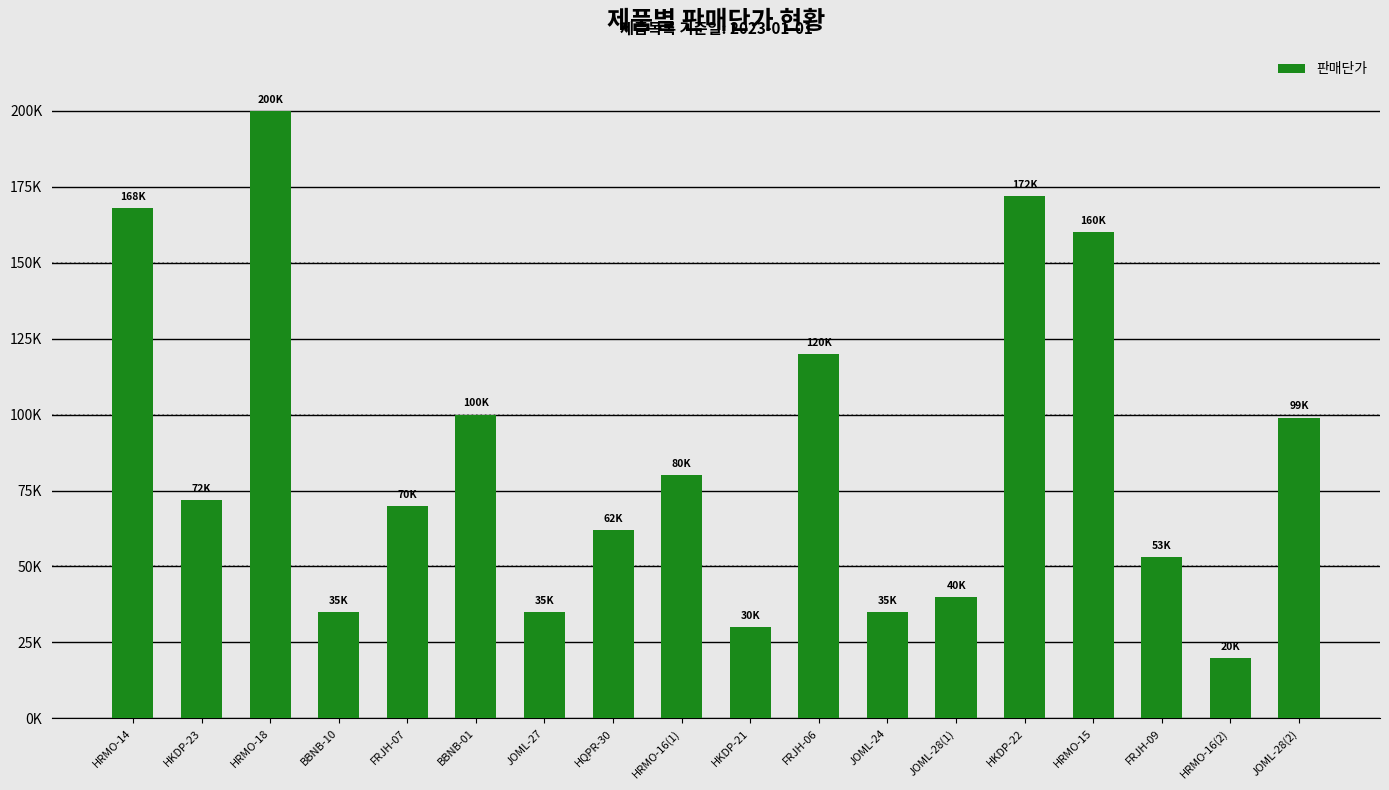

Are the bars horizontal?

No